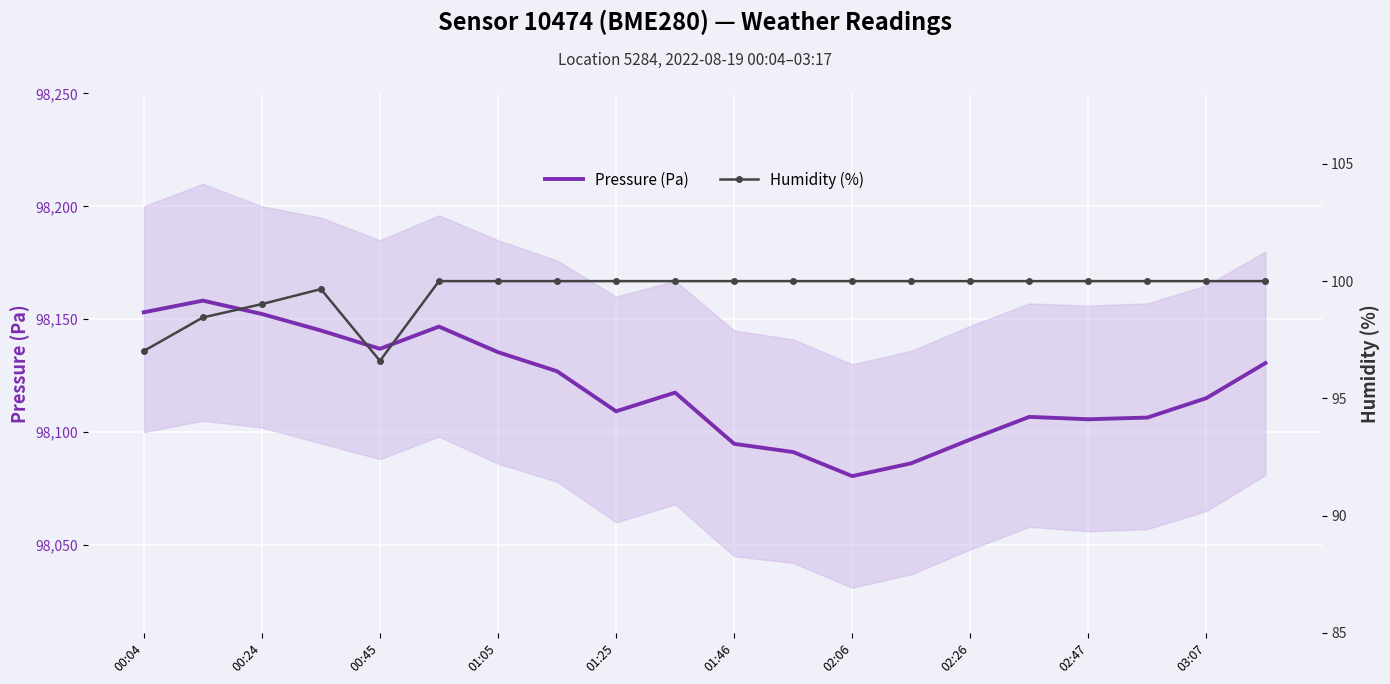

The Humidity (%) series shows 24.8 at 13. True or false?

False